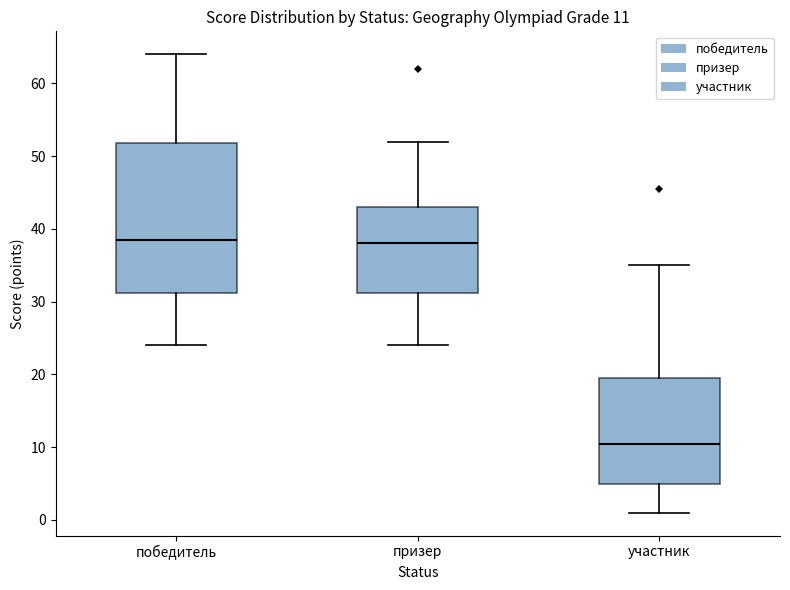

Which box is the tallest, from its lower edge to its upper edge?

победитель